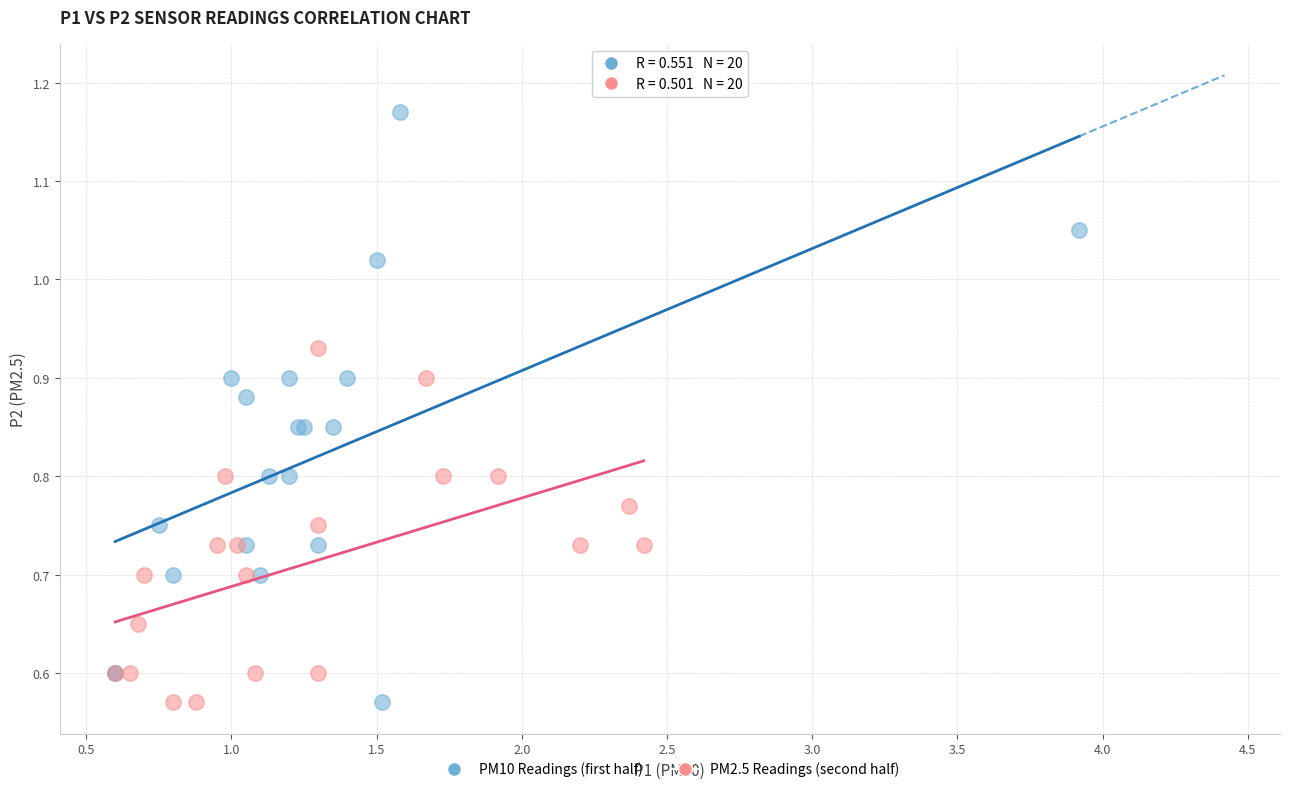

Which series has the widest spread of Y values?

PM10 Readings (first half)